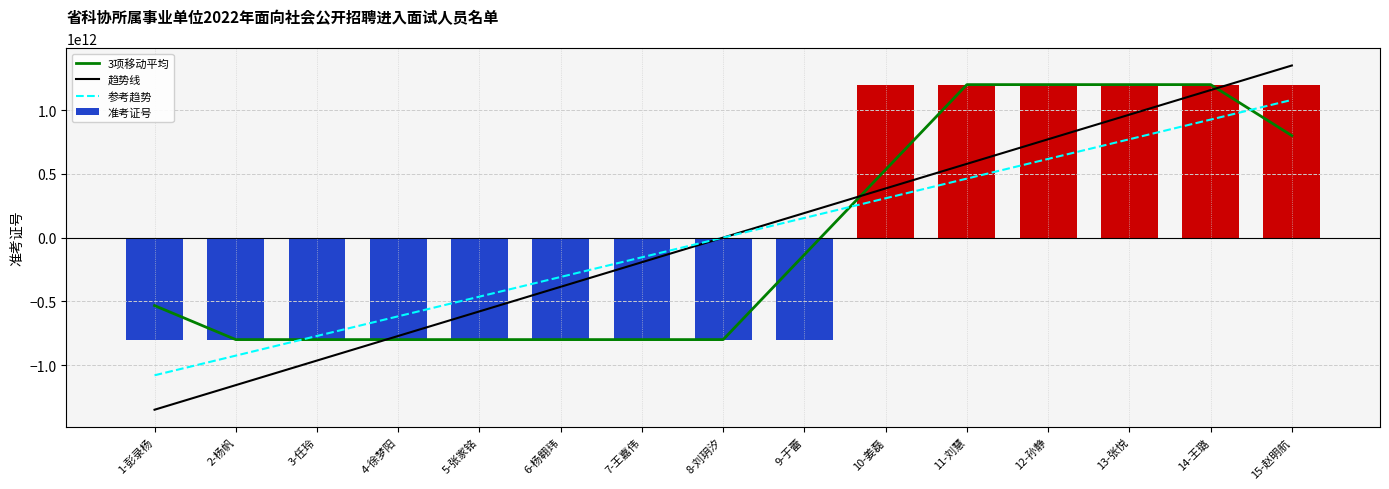

What are all the series names shown in the legend?

3项移动平均, 趋势线, 参考趋势, 准考证号